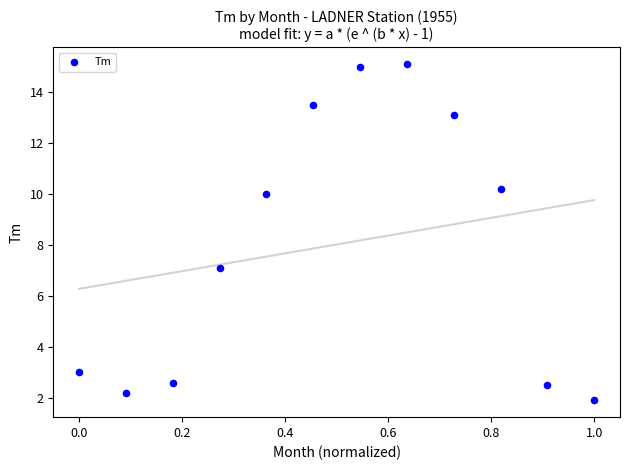

What is the range of Y values (max minus min)?

13.2